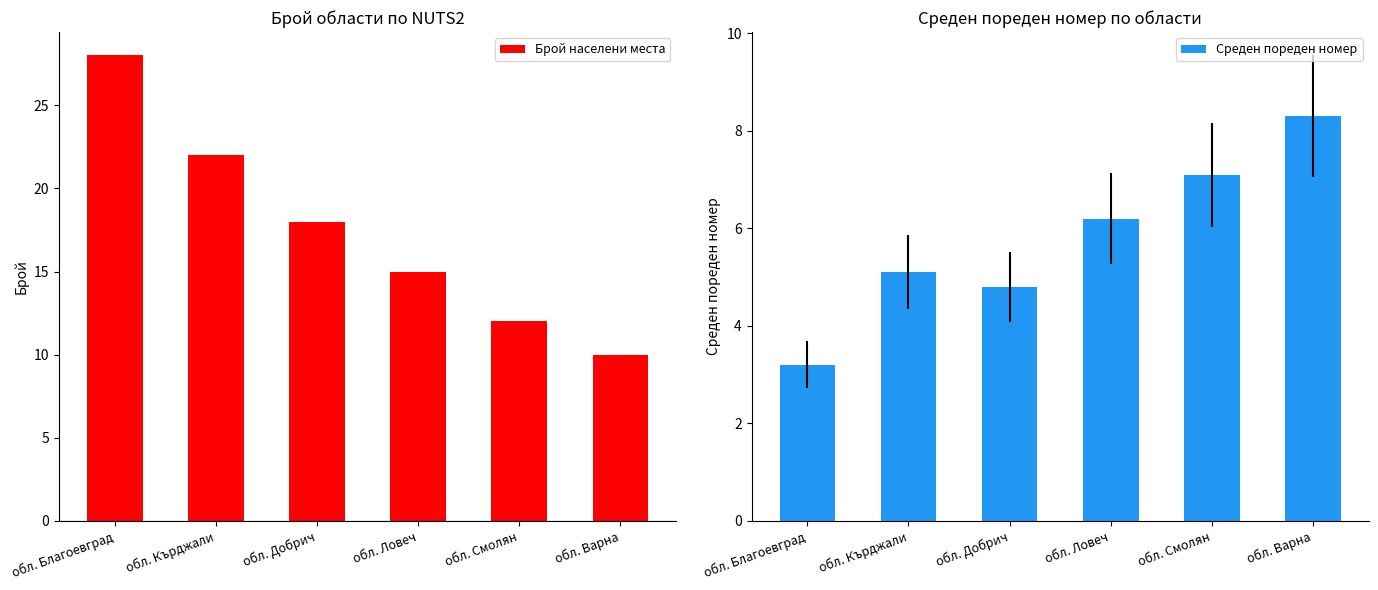

What is the difference between the highest and lowest values at обл. Смолян?

4.9